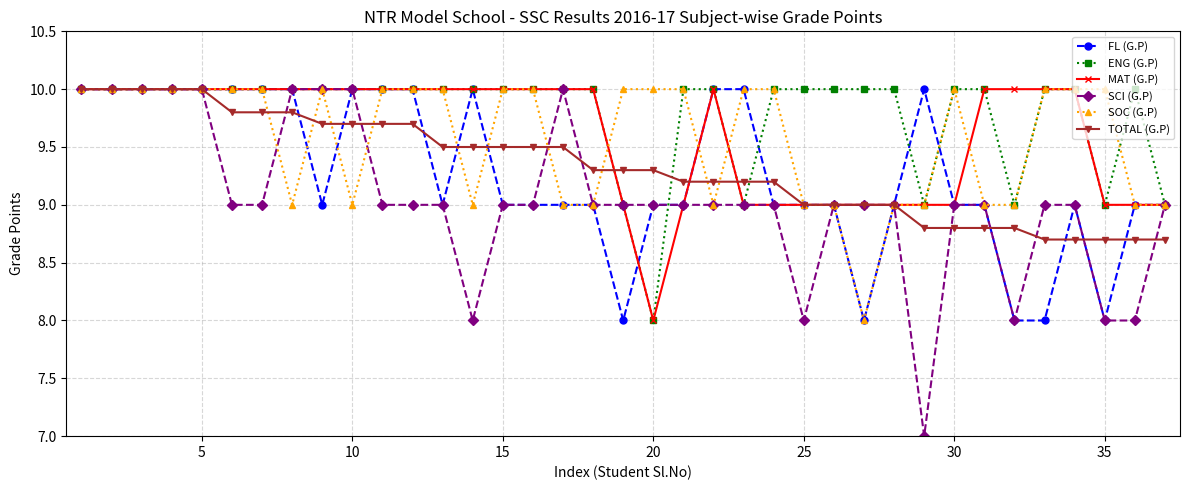

Reading right to left, list all the values displayed in this chart.

FL (G.P): 9.0	9.0	8.0	9.0	8.0	8.0	9.0	9.0	10.0	9.0	8.0	9.0	9.0	9.0	10.0	10.0	9.0	9.0	8.0	9.0	9.0	9.0	9.0	10.0	9.0	10.0	10.0	10.0	9.0	10.0	10.0	10.0	10.0	10.0	10.0	10.0	10.0
ENG (G.P): 9.0	10.0	9.0	10.0	10.0	9.0	10.0	10.0	9.0	10.0	10.0	10.0	10.0	10.0	9.0	10.0	10.0	8.0	9.0	10.0	10.0	10.0	10.0	10.0	10.0	10.0	10.0	10.0	10.0	10.0	10.0	10.0	10.0	10.0	10.0	10.0	10.0
MAT (G.P): 9.0	9.0	9.0	10.0	10.0	10.0	10.0	9.0	9.0	9.0	9.0	9.0	9.0	9.0	9.0	10.0	9.0	8.0	9.0	10.0	10.0	10.0	10.0	10.0	10.0	10.0	10.0	10.0	10.0	10.0	10.0	10.0	10.0	10.0	10.0	10.0	10.0
SCI (G.P): 9.0	8.0	8.0	9.0	9.0	8.0	9.0	9.0	7.0	9.0	9.0	9.0	8.0	9.0	9.0	9.0	9.0	9.0	9.0	9.0	10.0	9.0	9.0	8.0	9.0	9.0	9.0	10.0	10.0	10.0	9.0	9.0	10.0	10.0	10.0	10.0	10.0
SOC (G.P): 9.0	9.0	10.0	10.0	10.0	9.0	9.0	10.0	9.0	9.0	8.0	9.0	9.0	10.0	10.0	9.0	10.0	10.0	10.0	9.0	9.0	10.0	10.0	9.0	10.0	10.0	10.0	9.0	10.0	9.0	10.0	10.0	10.0	10.0	10.0	10.0	10.0
TOTAL (G.P): 8.7	8.7	8.7	8.7	8.7	8.8	8.8	8.8	8.8	9.0	9.0	9.0	9.0	9.2	9.2	9.2	9.2	9.3	9.3	9.3	9.5	9.5	9.5	9.5	9.5	9.7	9.7	9.7	9.7	9.8	9.8	9.8	10.0	10.0	10.0	10.0	10.0